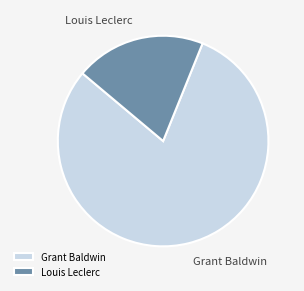

Which slice represents more than half of the pie?

Grant Baldwin